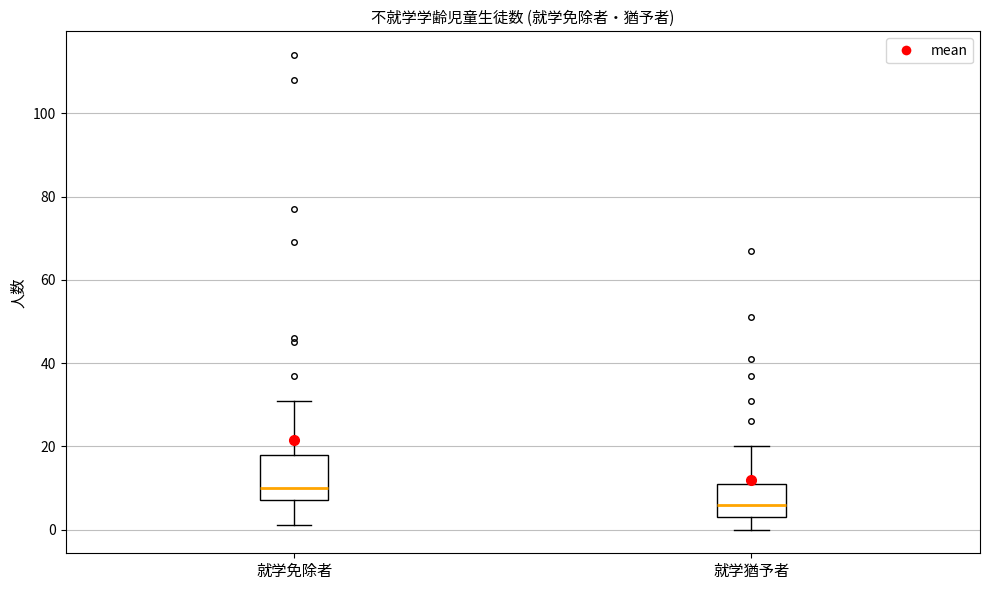

Which box has the lowest median line?

就学猶予者